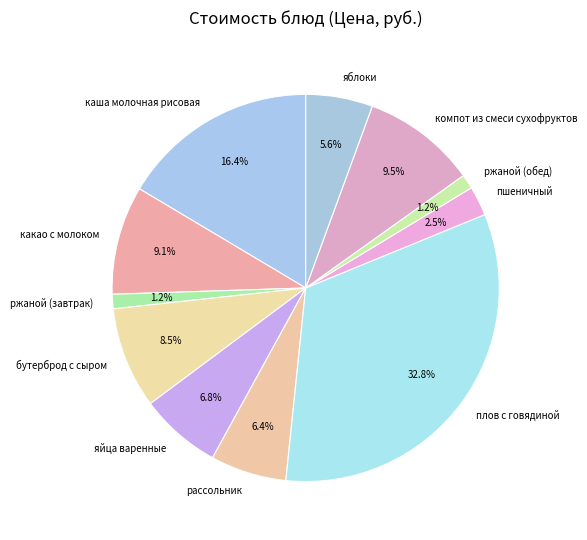

Approximately how many times larger is the value at плов с говядиной compared to яблоки?

5.9